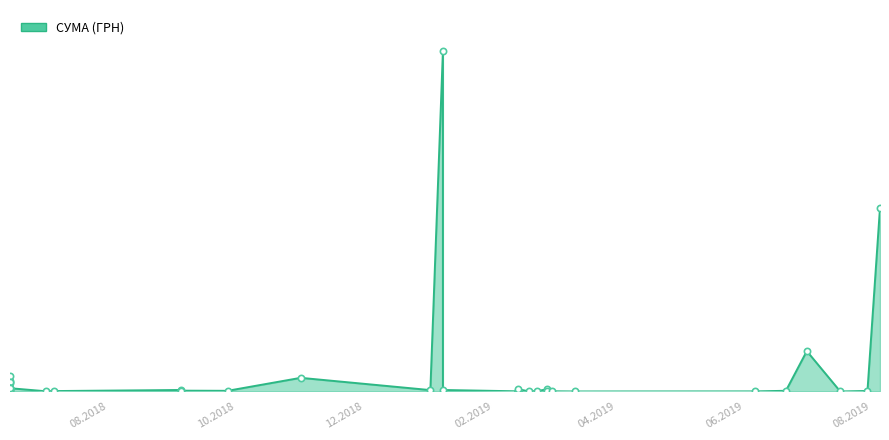

Where does the data first go above 3480?

05.08.2019